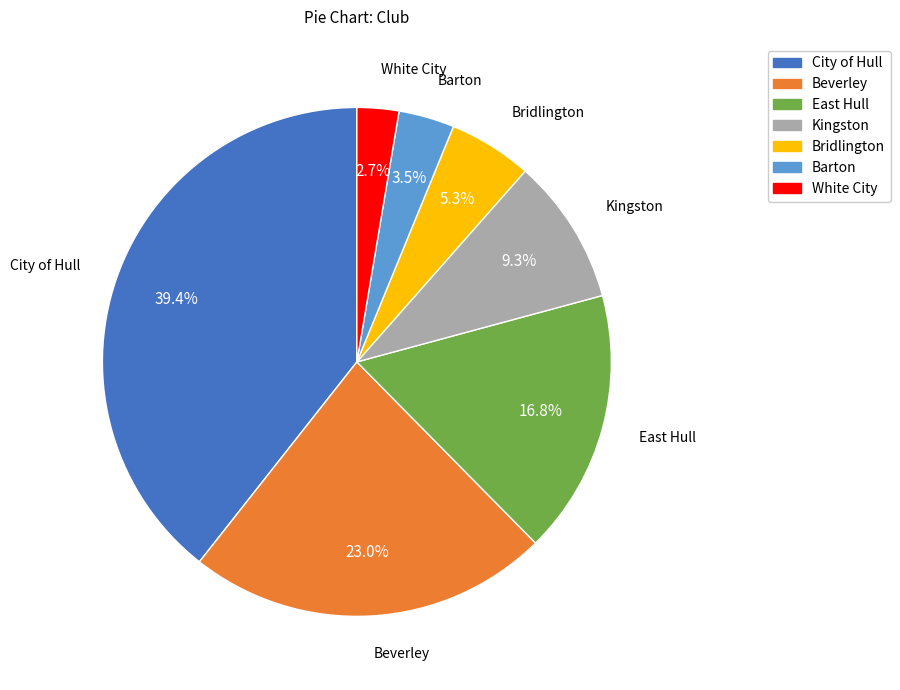

Approximately how many times larger is the value at City of Hull compared to Bridlington?

7.4